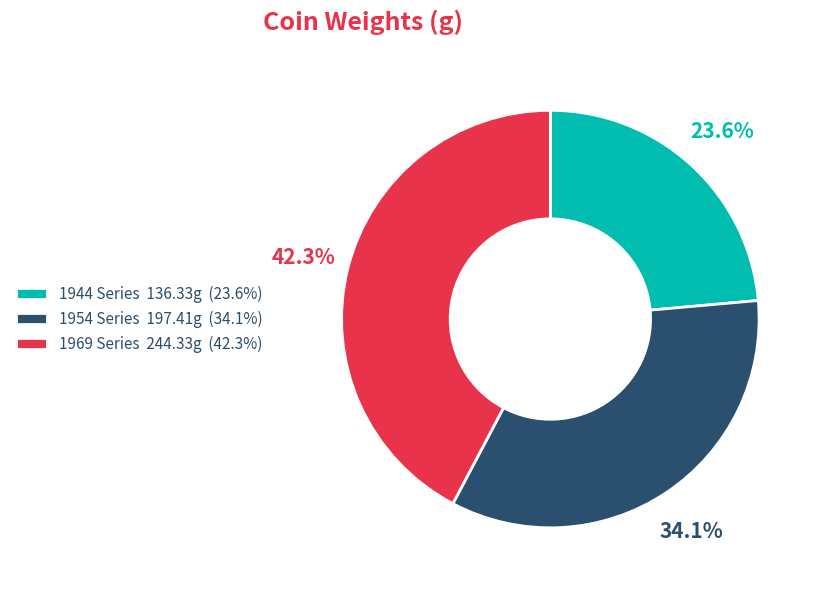

What percentage is NOT represented by 1944 Series 136.33g (23.6%)?

76.4%